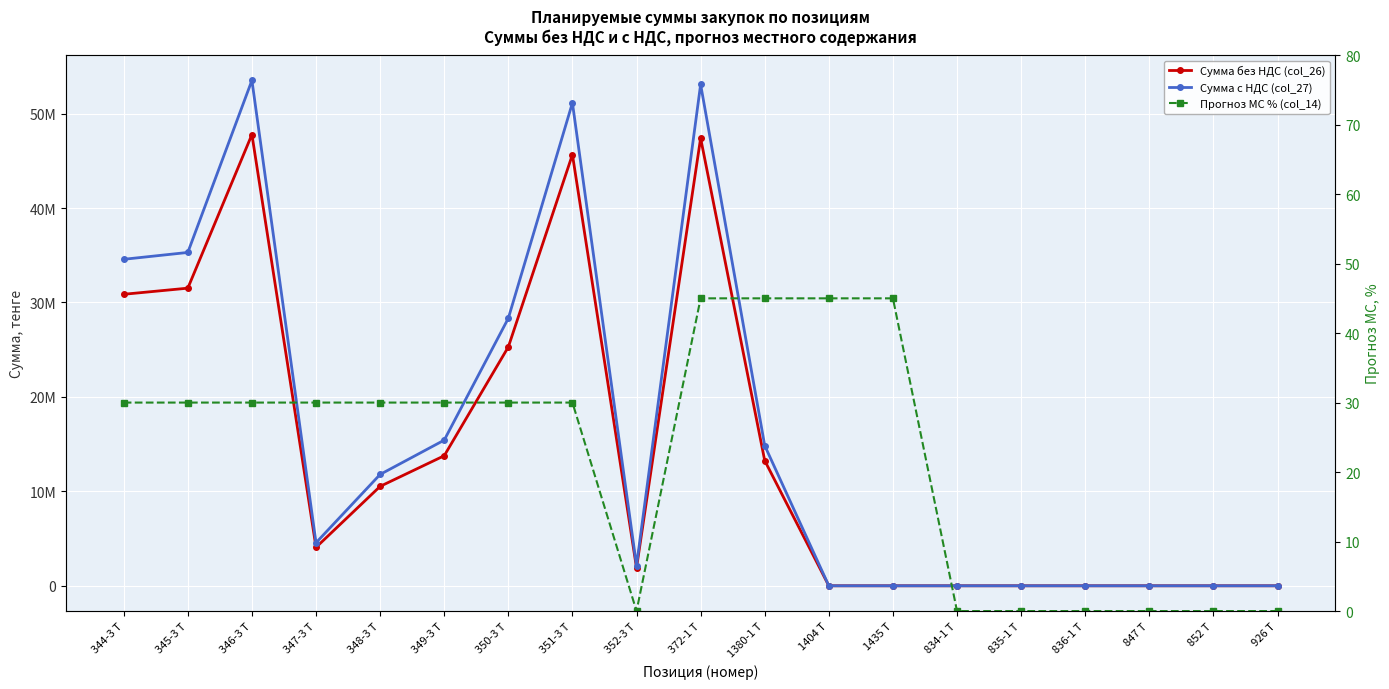

Where is Прогноз МС % (col_14) nearest to the value 22?

344-3 Т